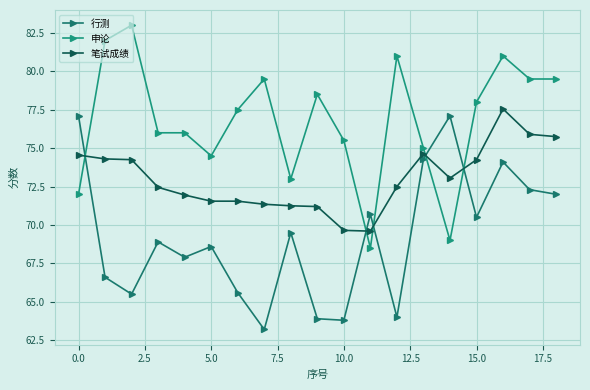

How many lines are shown in the chart?

3